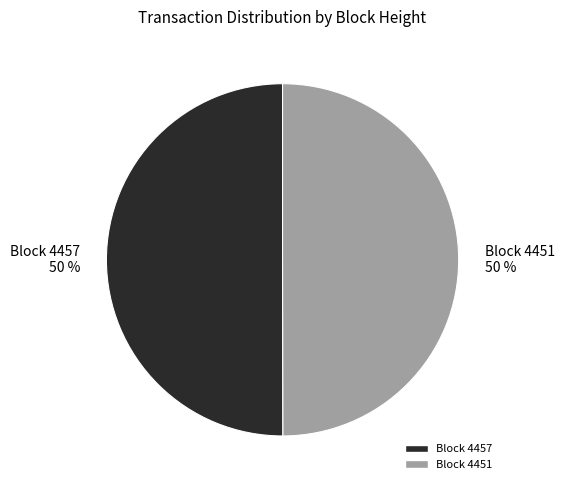

Do Block 4457 50 % and Block 4451 50 % together represent more than half of the pie?

Yes